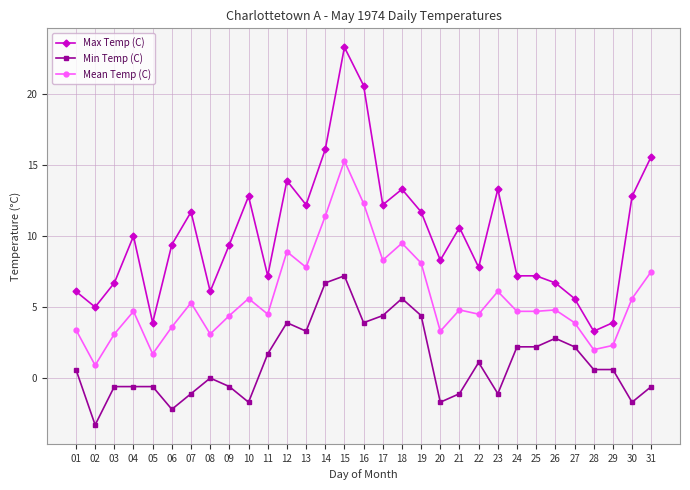

What is the greatest value displayed?

23.3